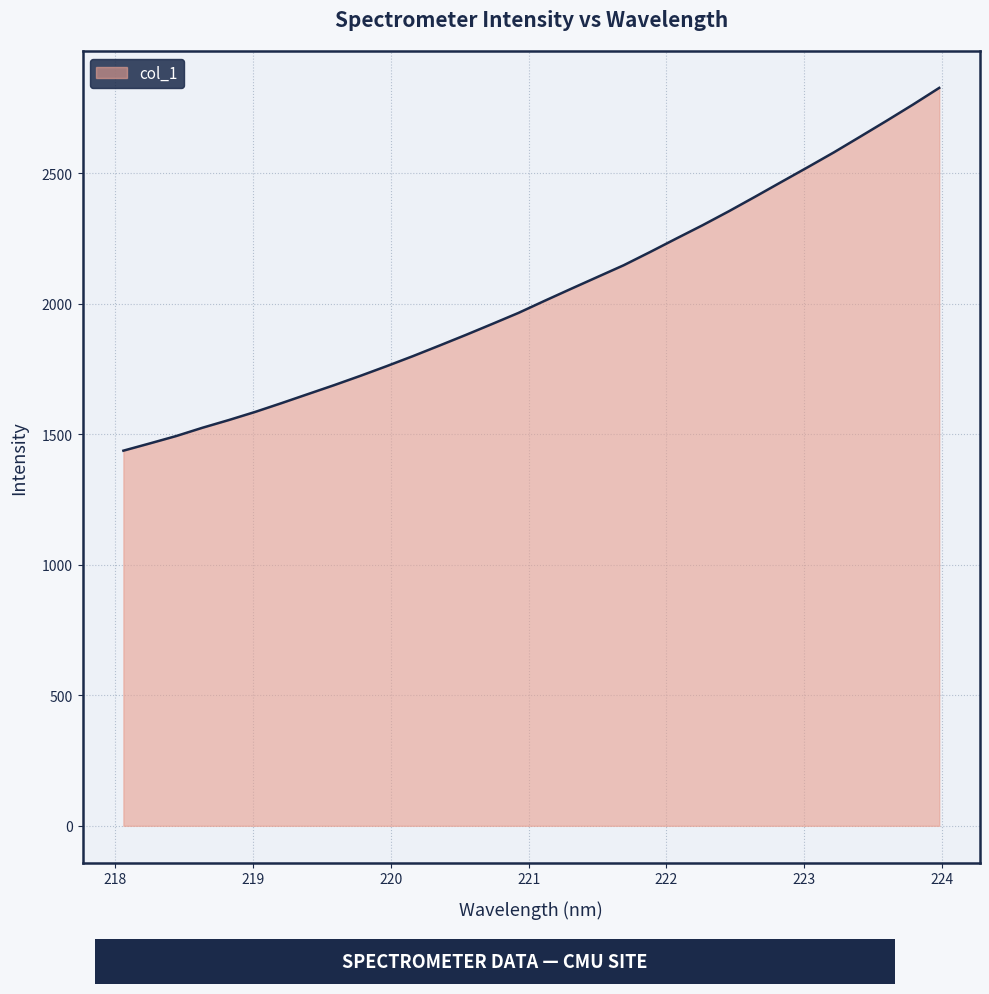

What is the maximum value shown in the chart?

2826.3